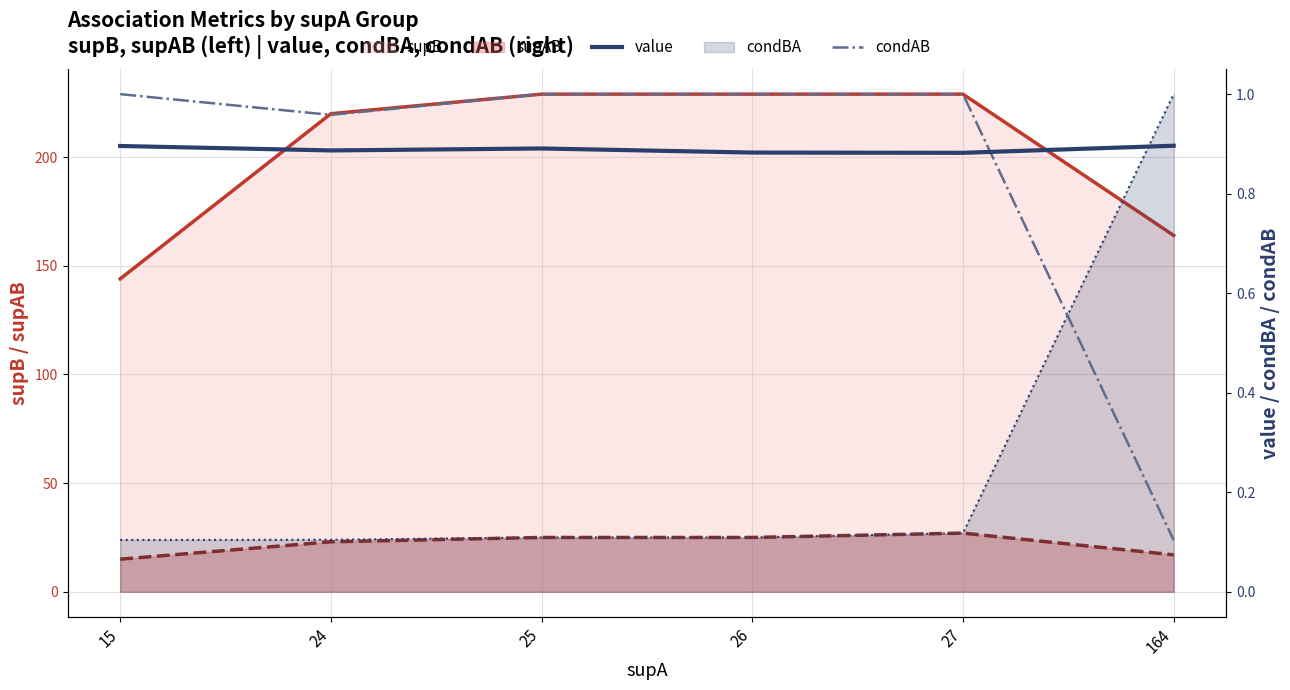

Which series changed the most between 25 and 27?

supAB line